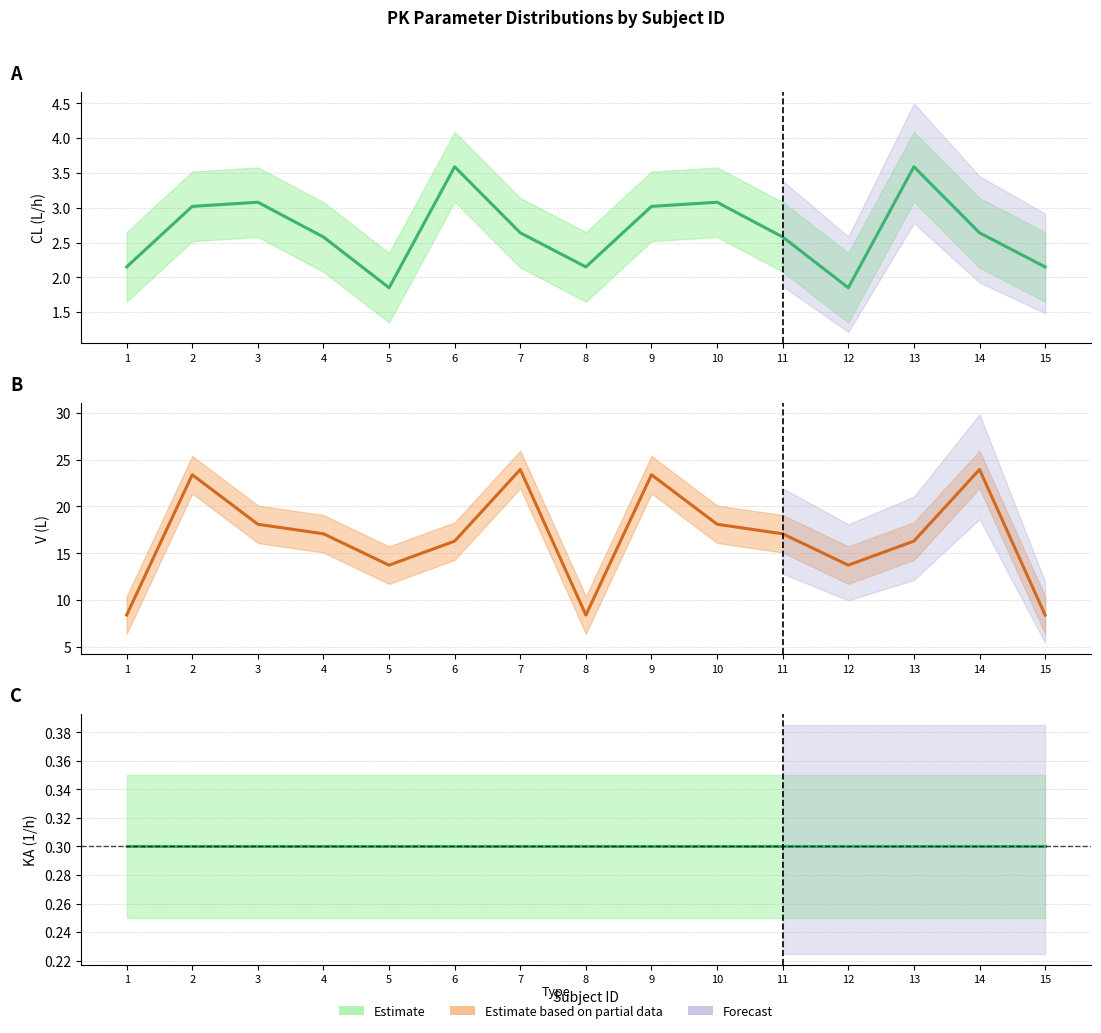

True or false: Estimate (KA) and Estimate (CL) cross at least once.

False